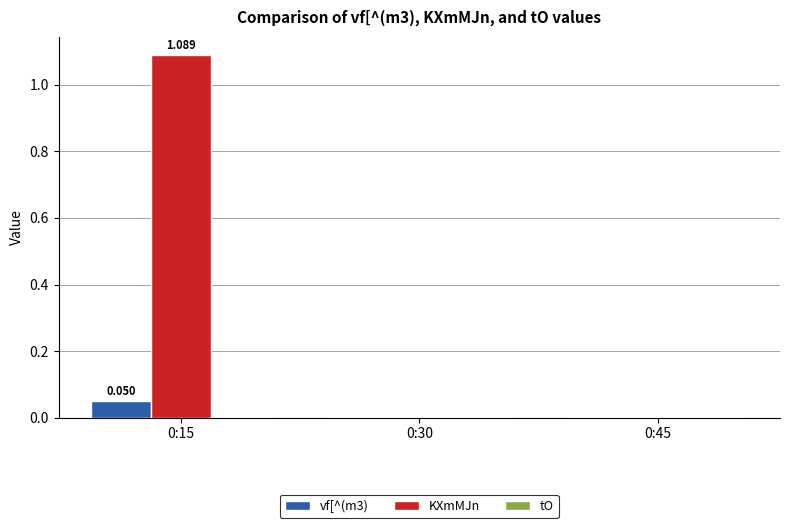

How many groups of bars are there?

3